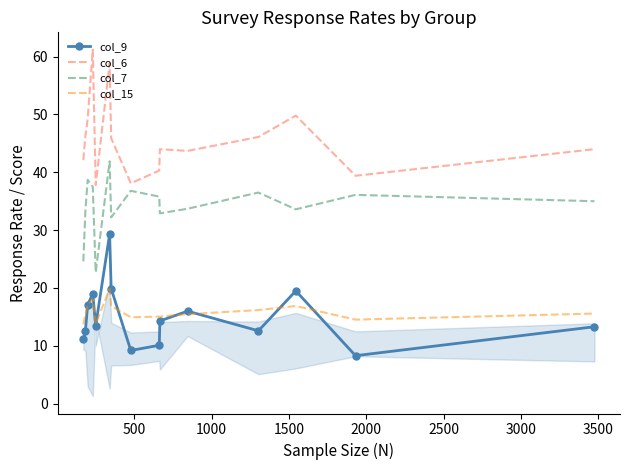

What is the highest value of the col_9 series?

29.3